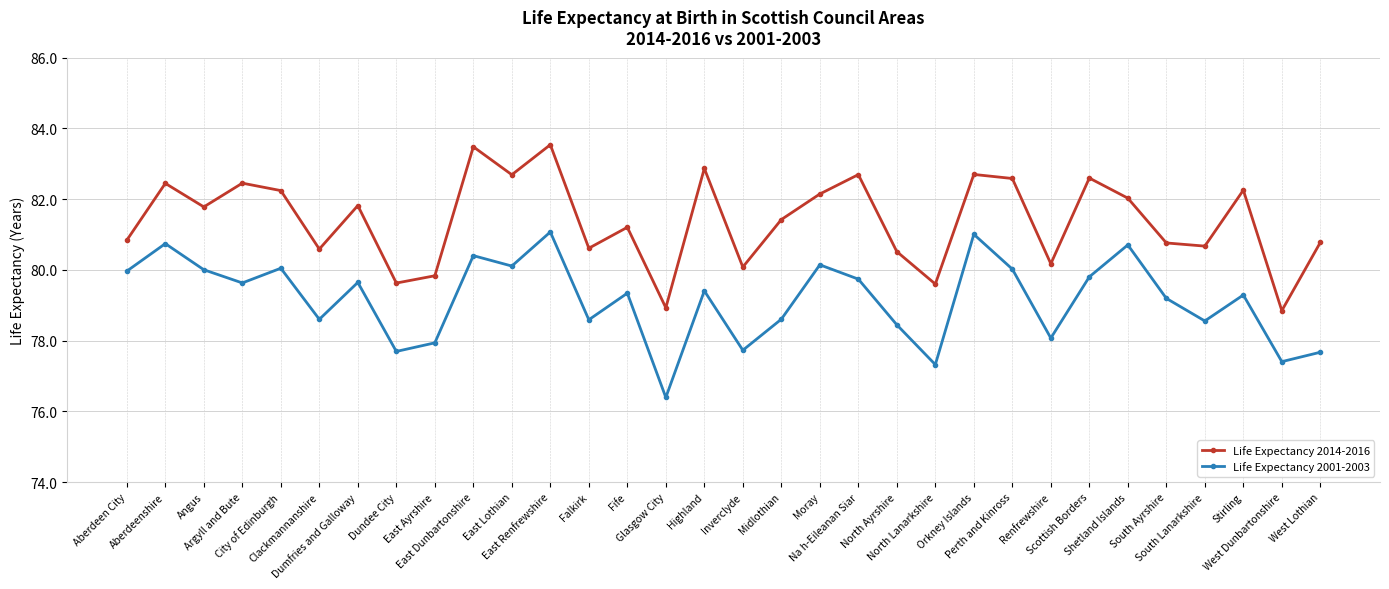

What position from the left is City of Edinburgh?

5